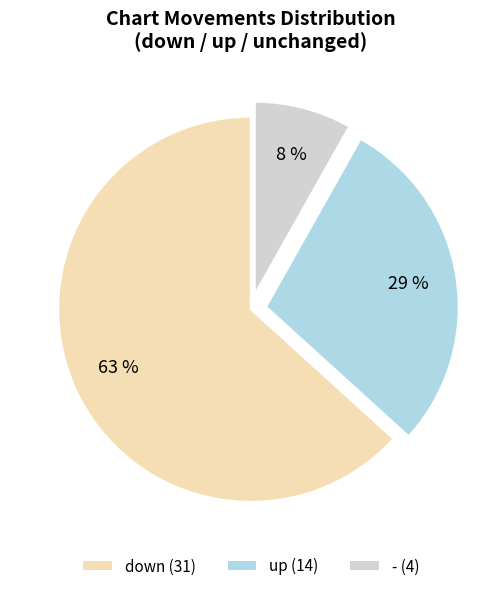

What is the majority slice?

down